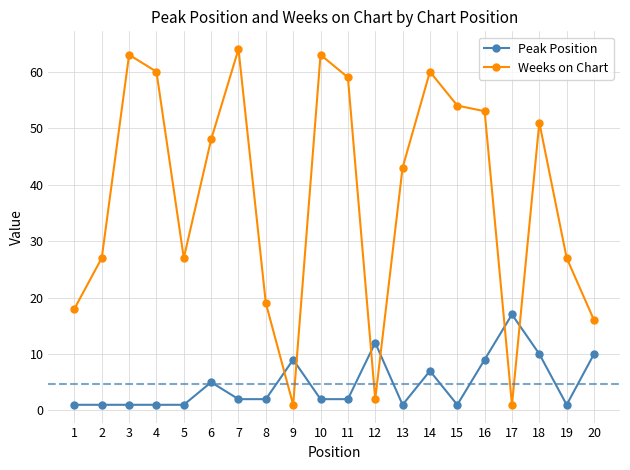

True or false: Weeks on Chart and Peak Position cross at least once.

True